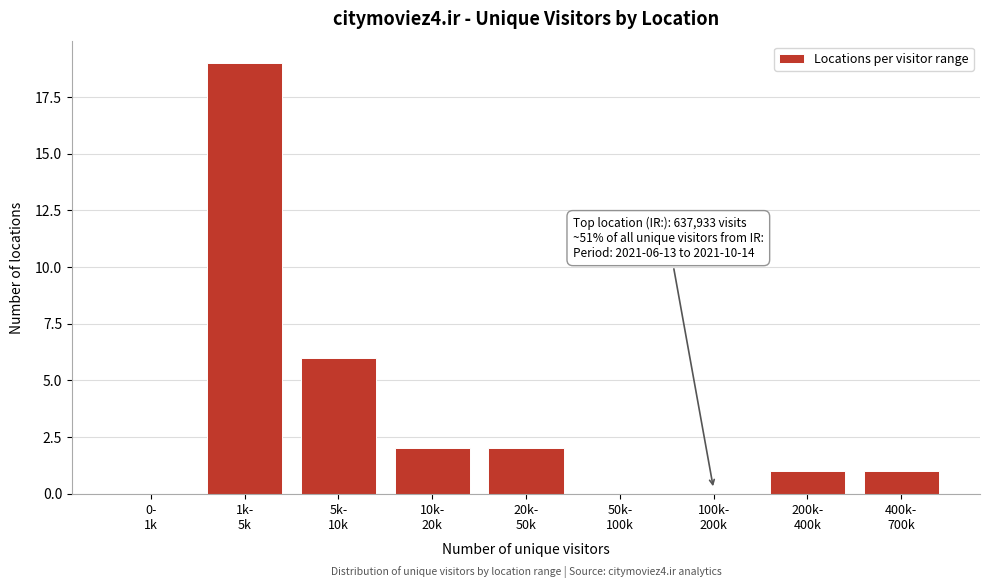

What is the greatest value displayed?

19